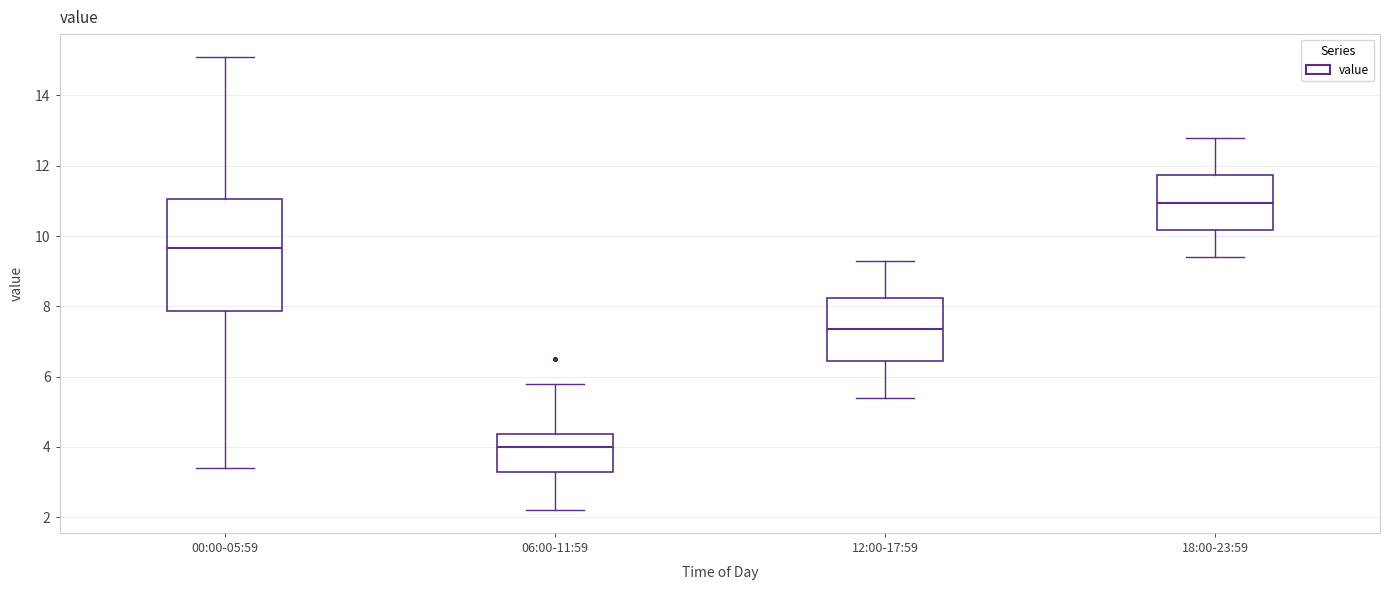

Reading left to right, transcribe this box plot: for each box, give where its median line is, the range the box spans, and where its two whiskers end, as read against the y-axis. The values are not printed on the chart, so give them approximately, as read against the axis.

00:00-05:59: median 9.6, box 7.8 to 11.0, whiskers 3.4 to 15.2
06:00-11:59: median 4.0, box 3.2 to 4.4, whiskers 2.2 to 5.8
12:00-17:59: median 7.4, box 6.4 to 8.2, whiskers 5.4 to 9.4
18:00-23:59: median 11.0, box 10.2 to 11.8, whiskers 9.4 to 12.8